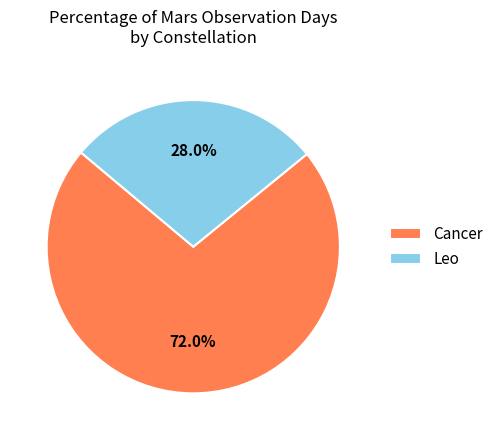

How many slices are in this pie chart?

2